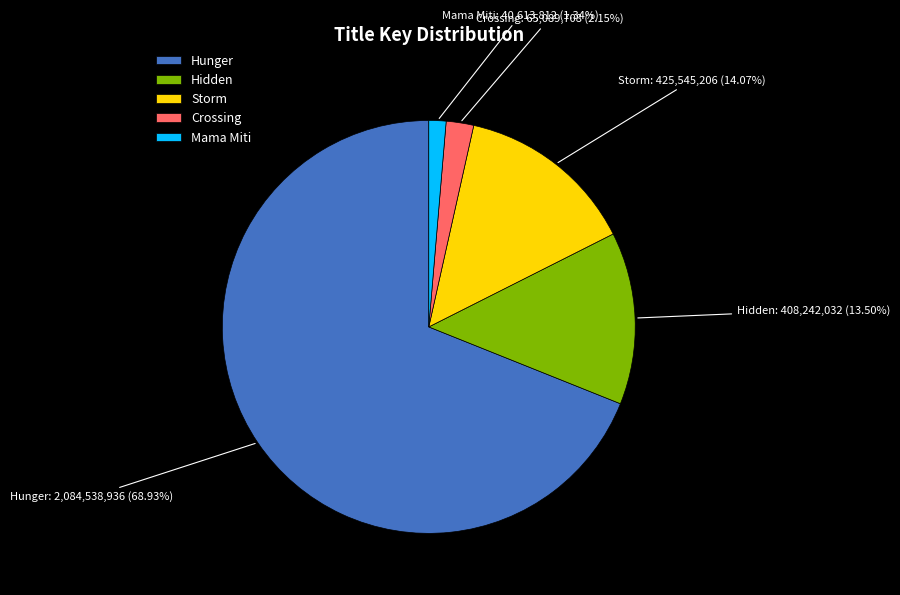

The Crossing slice represents 2% of the pie. True or false?

True